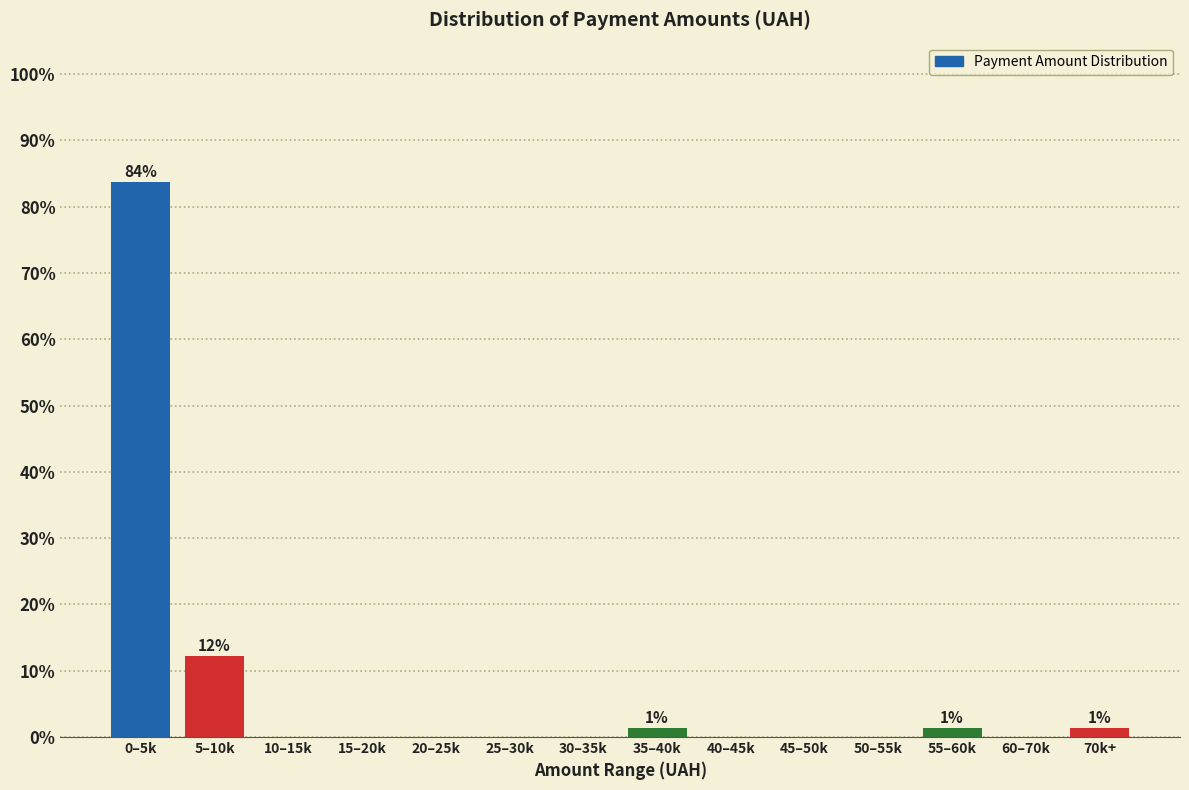

Reading left to right, extract all data points from this chart.

0–5k=83.8	5–10k=12.2	10–15k=0.0	15–20k=0.0	20–25k=0.0	25–30k=0.0	30–35k=0.0	35–40k=1.4	40–45k=0.0	45–50k=0.0	50–55k=0.0	55–60k=1.4	60–70k=0.0	70k+=1.4